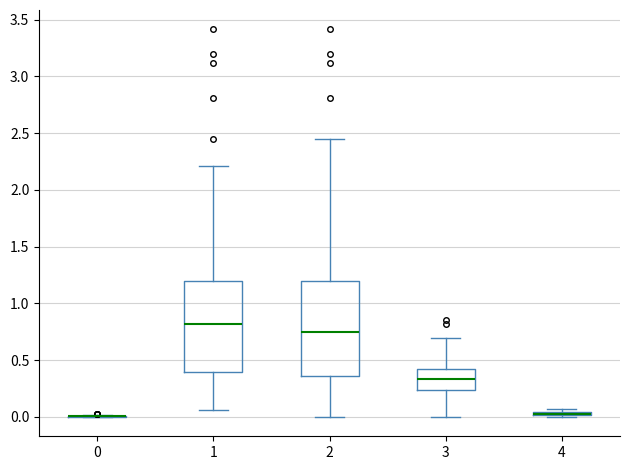

Where does the lower whisker of the box at x = 1 end on the y-axis? The values are not printed on the chart, so give them approximately, as read against the axis.

0.05